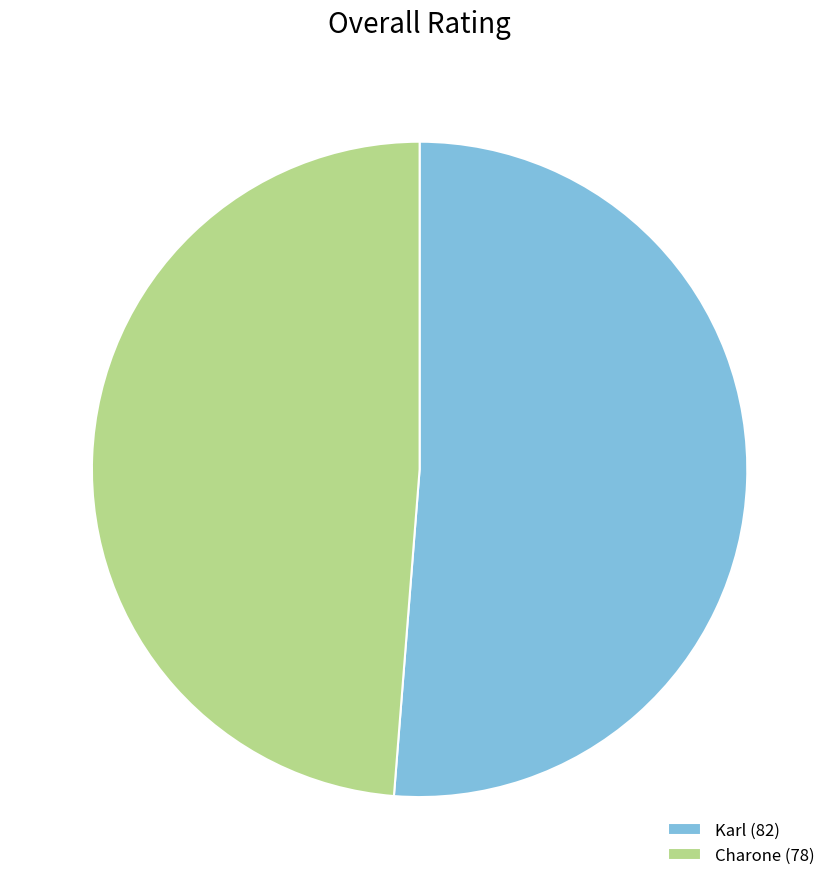

Which has a higher value, Charone (78) or Karl (82)?

Karl (82)